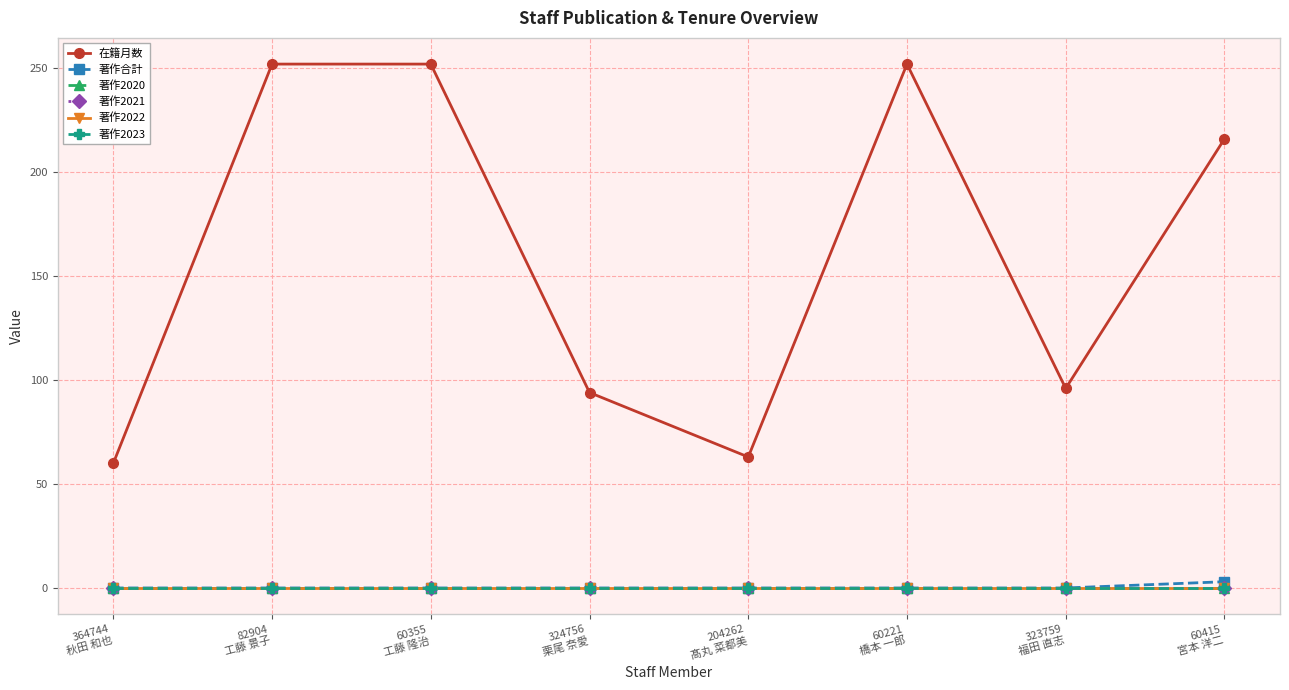

Reading left to right, transcribe all the data shown in this chart.

在籍月数: 364744
秋田 和也=60	82904
工藤 景子=252	60355
工藤 隆治=252	324756
栗尾 奈愛=94	204262
髙丸 菜都美=63	60221
橋本 一郎=252	323759
福田 直志=96	60415
宮本 洋二=216
著作合計: 364744
秋田 和也=0	82904
工藤 景子=0	60355
工藤 隆治=0	324756
栗尾 奈愛=0	204262
髙丸 菜都美=0	60221
橋本 一郎=0	323759
福田 直志=0	60415
宮本 洋二=3
著作2020: 364744
秋田 和也=0	82904
工藤 景子=0	60355
工藤 隆治=0	324756
栗尾 奈愛=0	204262
髙丸 菜都美=0	60221
橋本 一郎=0	323759
福田 直志=0	60415
宮本 洋二=0
著作2021: 364744
秋田 和也=0	82904
工藤 景子=0	60355
工藤 隆治=0	324756
栗尾 奈愛=0	204262
髙丸 菜都美=0	60221
橋本 一郎=0	323759
福田 直志=0	60415
宮本 洋二=0
著作2022: 364744
秋田 和也=0	82904
工藤 景子=0	60355
工藤 隆治=0	324756
栗尾 奈愛=0	204262
髙丸 菜都美=0	60221
橋本 一郎=0	323759
福田 直志=0	60415
宮本 洋二=0
著作2023: 364744
秋田 和也=0	82904
工藤 景子=0	60355
工藤 隆治=0	324756
栗尾 奈愛=0	204262
髙丸 菜都美=0	60221
橋本 一郎=0	323759
福田 直志=0	60415
宮本 洋二=0